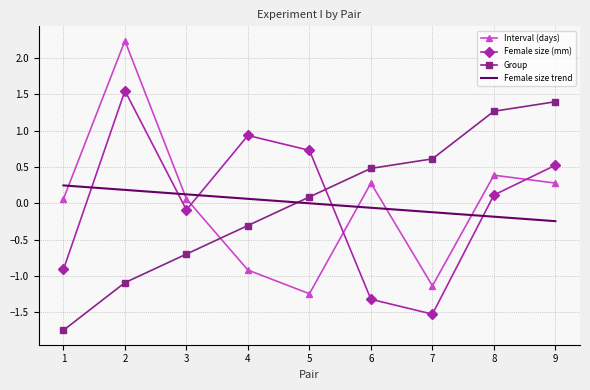

Between 1 and 9, which series saw the biggest shift?

Group